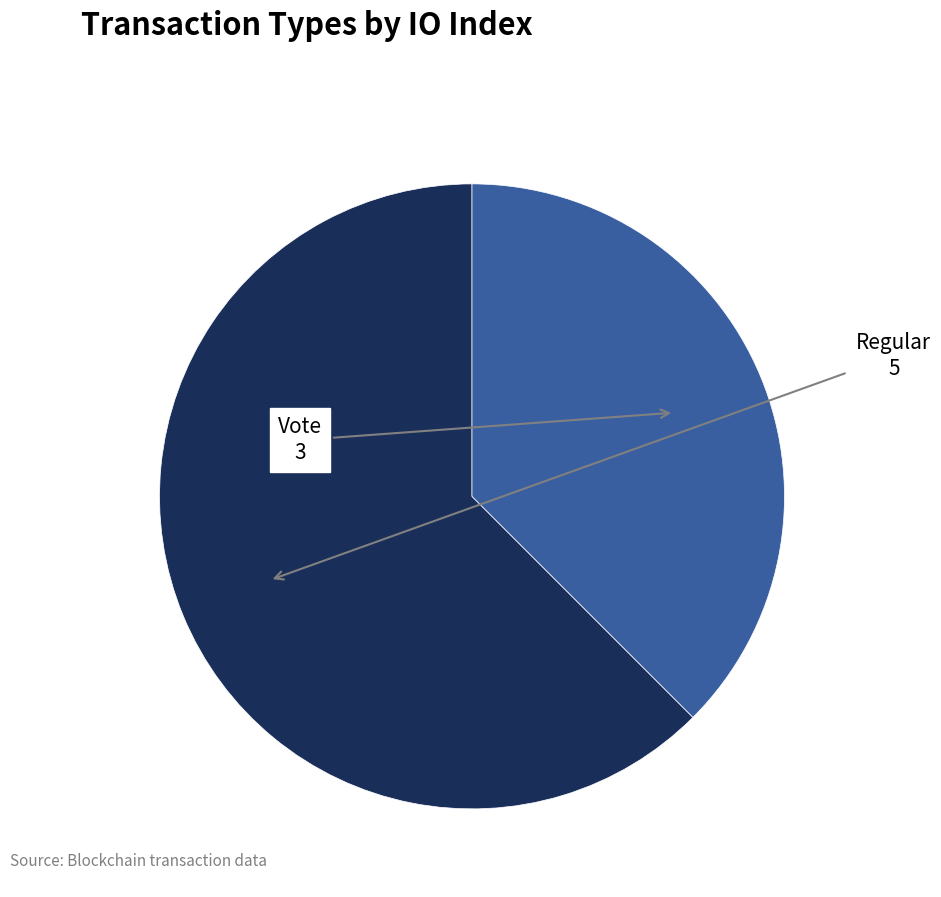

Is there a majority slice in this chart?

Yes